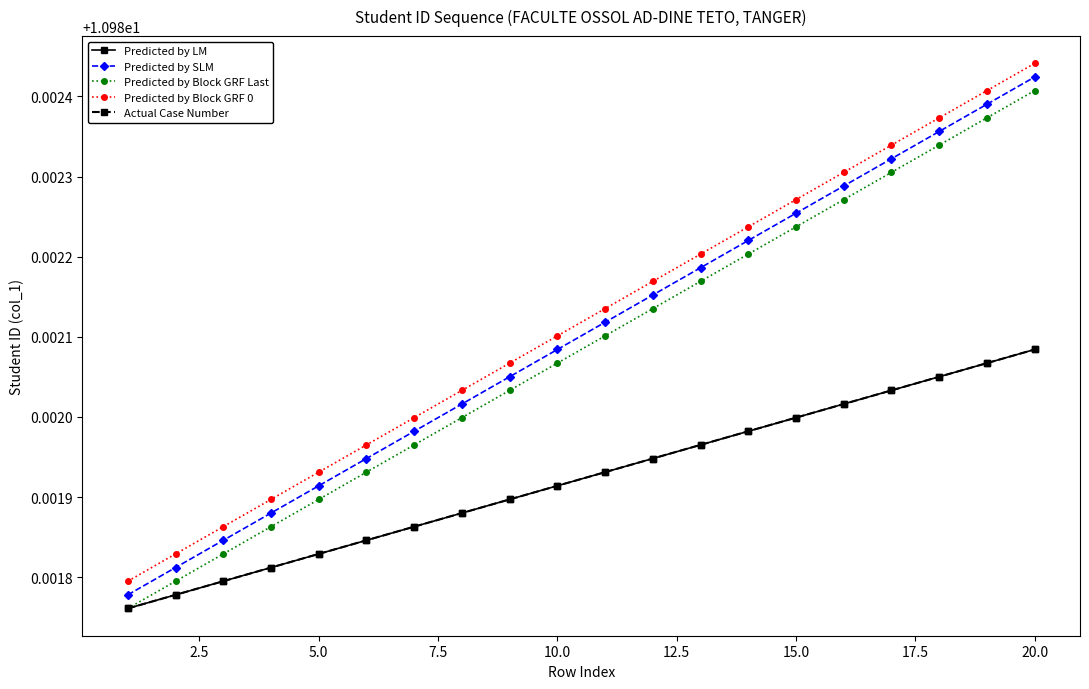

Rank the series by their maximum value, from lowest to highest.

Predicted by LM, Actual Case Number, Predicted by Block GRF Last, Predicted by SLM, Predicted by Block GRF 0